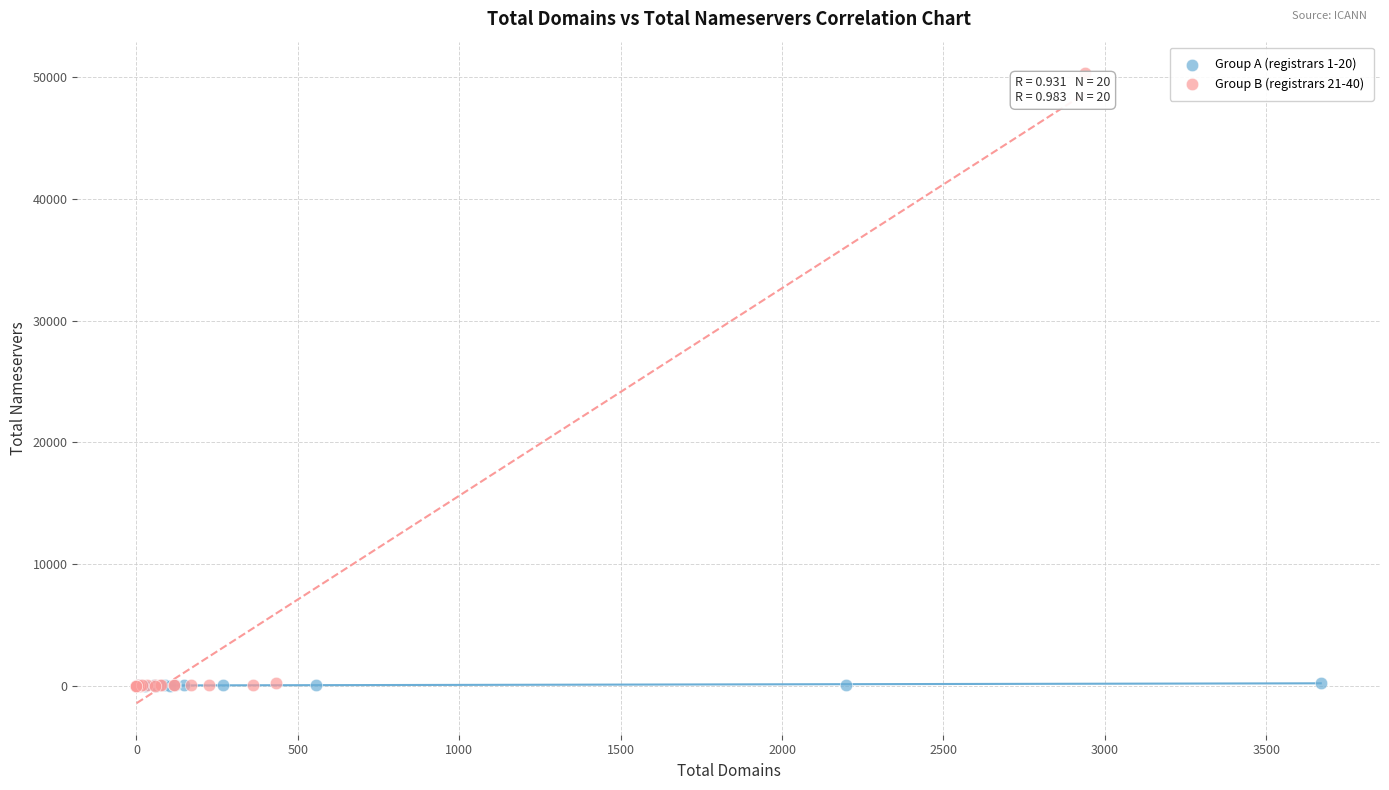

Which series contains the highest Y value?

Group B (registrars 21-40)